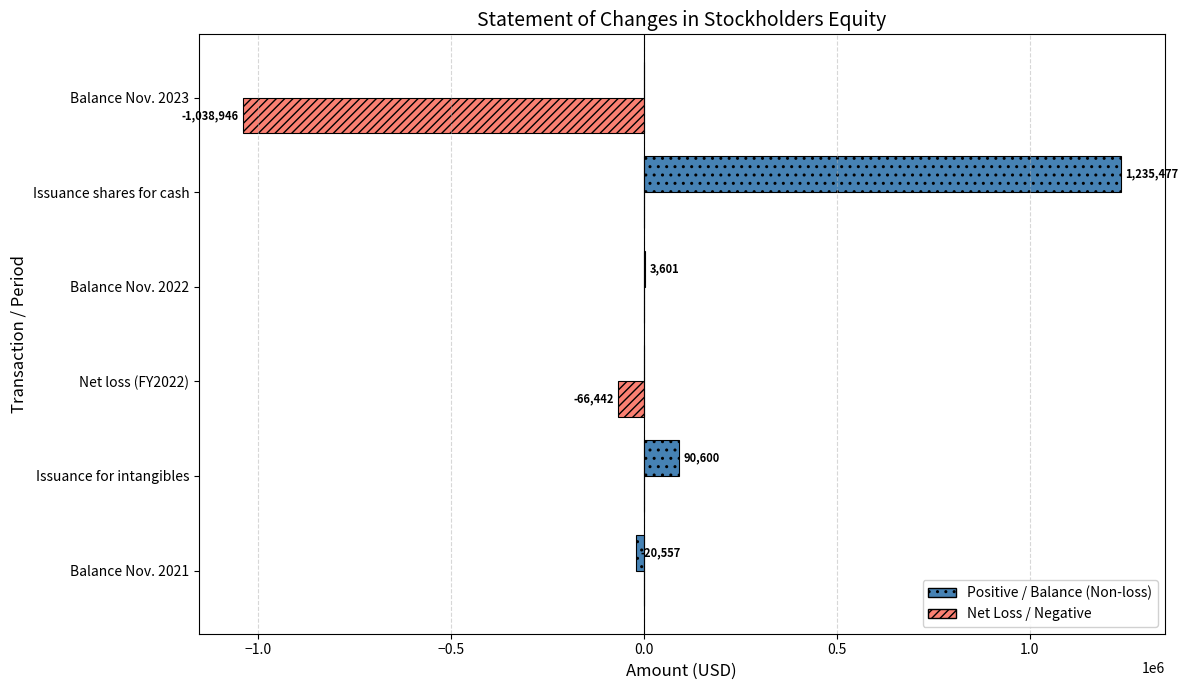

Which series has the largest total across all categories?

Positive / Balance (Non-loss)